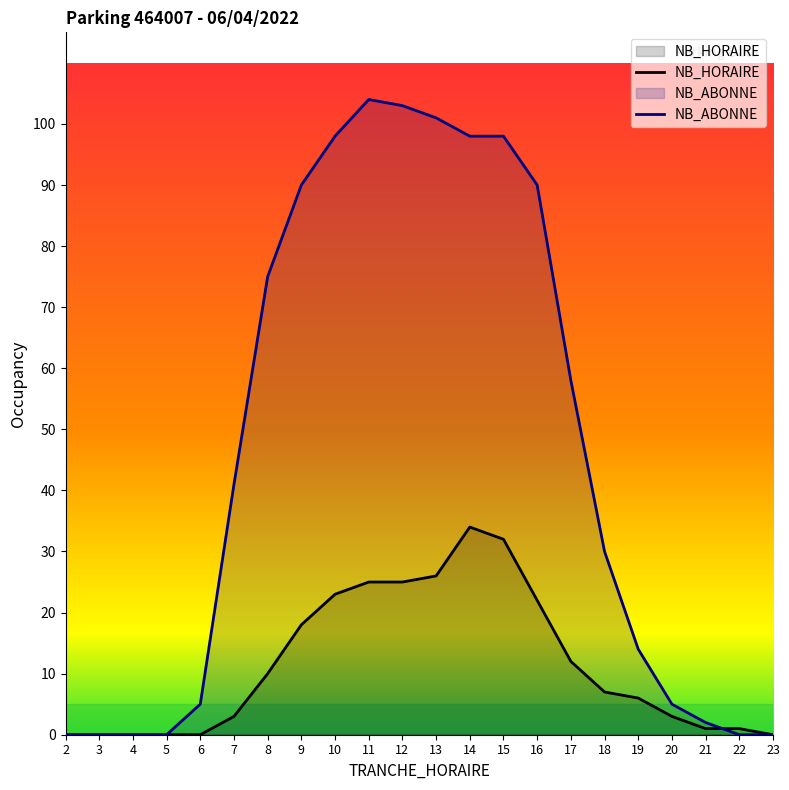

Is it true that NB_ABONNE equals 58 at 17?

True